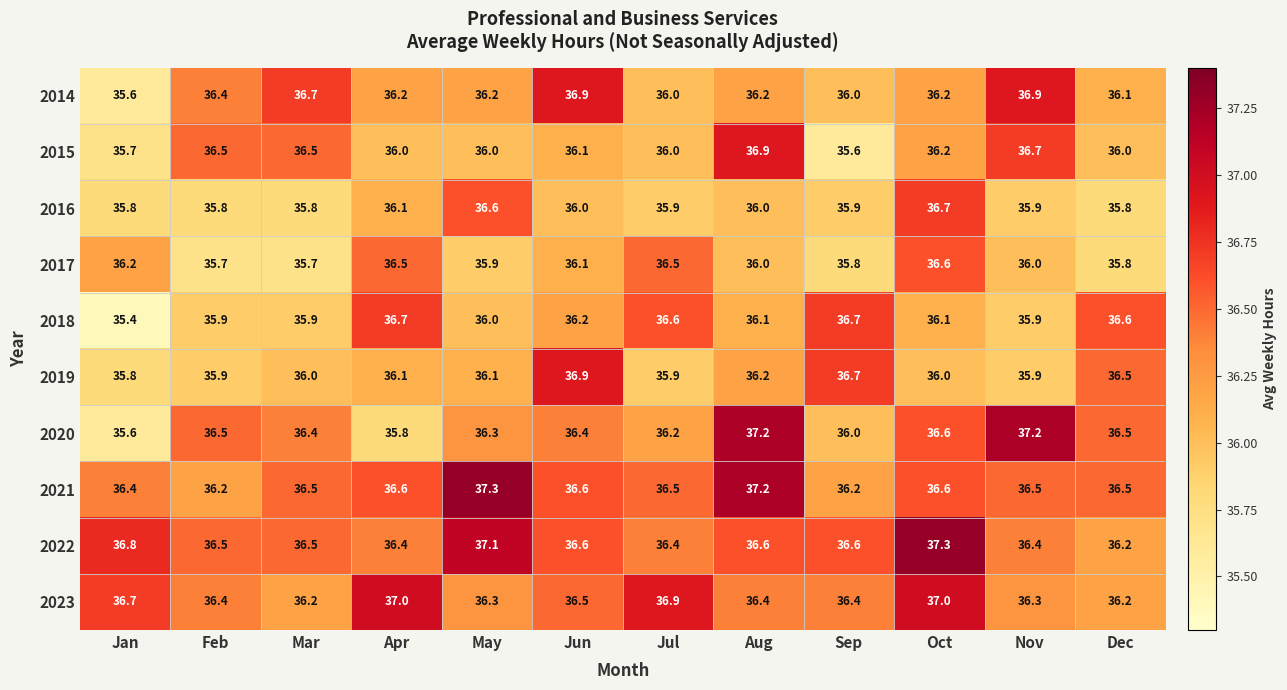

Which series has the largest range (max minus min)?

2020